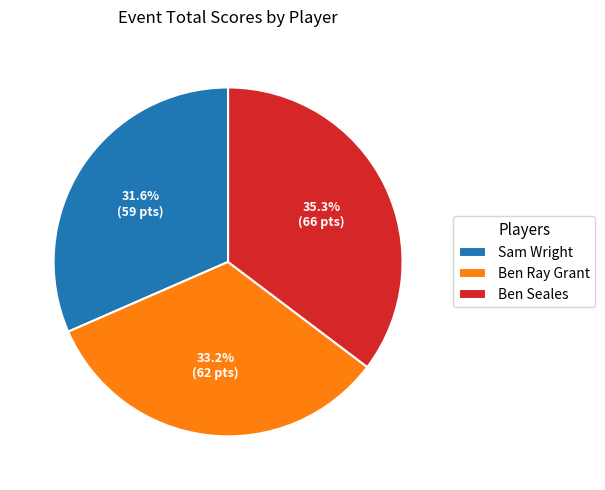

Rank the categories by value from highest to lowest.

Ben Seales, Ben Ray Grant, Sam Wright